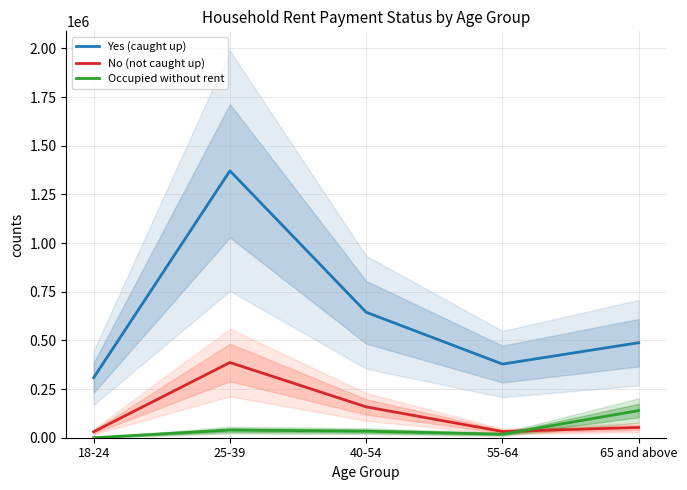

At which category is the sum across all series the highest?

25-39